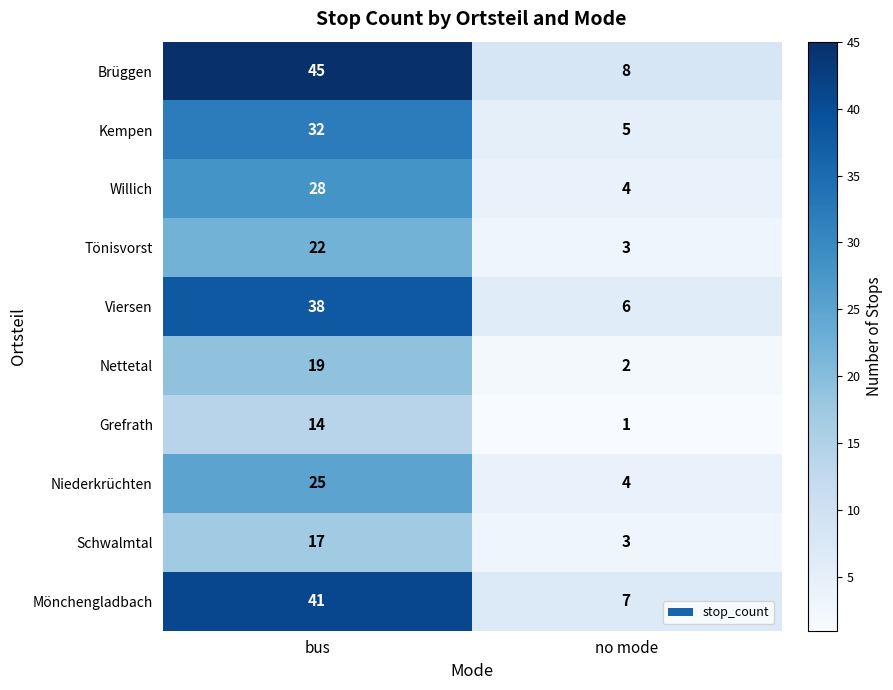

Reading left to right, extract all data points from this chart.

Brüggen: bus=45	no mode=8
Kempen: bus=32	no mode=5
Willich: bus=28	no mode=4
Tönisvorst: bus=22	no mode=3
Viersen: bus=38	no mode=6
Nettetal: bus=19	no mode=2
Grefrath: bus=14	no mode=1
Niederkrüchten: bus=25	no mode=4
Schwalmtal: bus=17	no mode=3
Mönchengladbach: bus=41	no mode=7